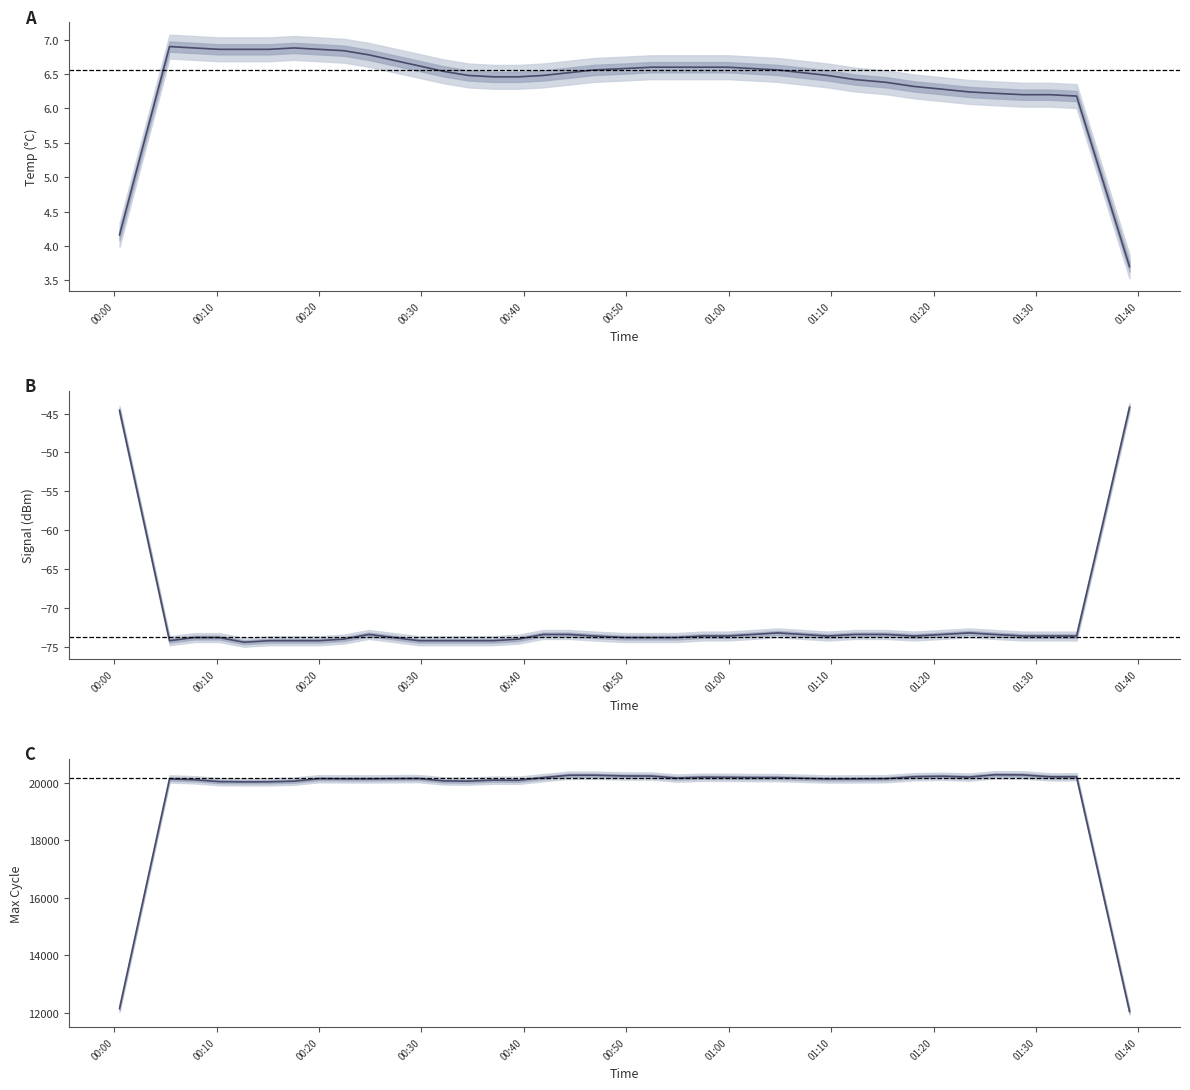

Does the chart have visible grid lines?

No